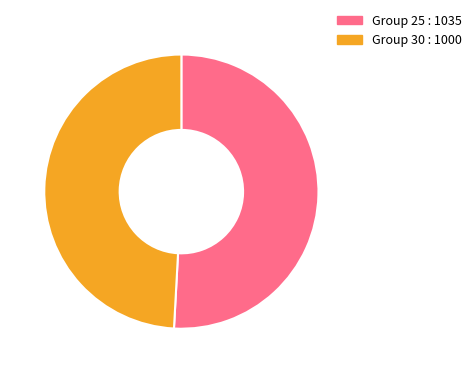

Count the number of slices in the pie.

2